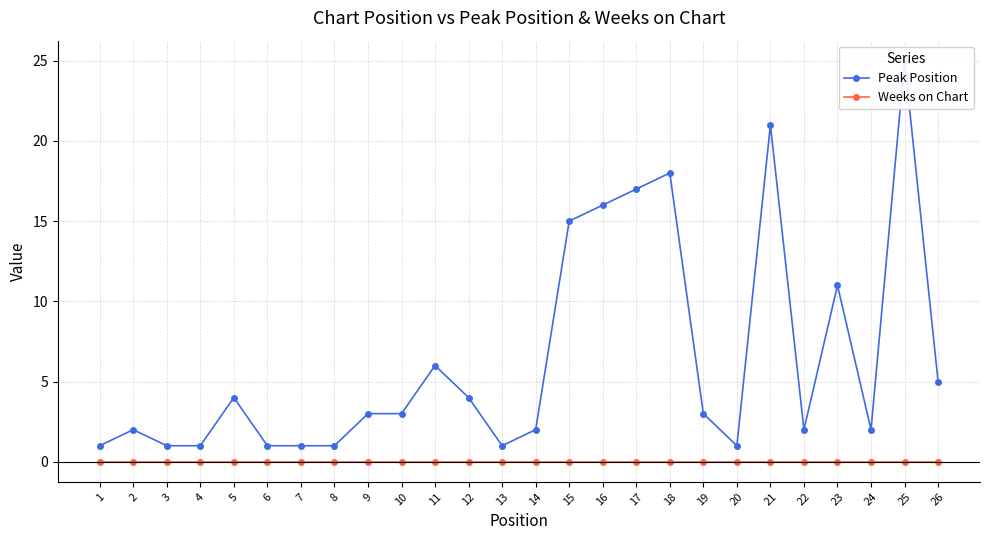

The Peak Position series shows 2 at 24. True or false?

True